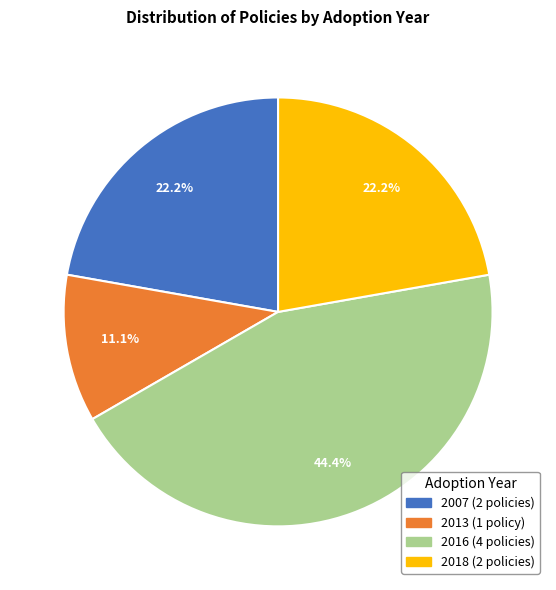

Is there any slice that represents more than half of the pie?

No